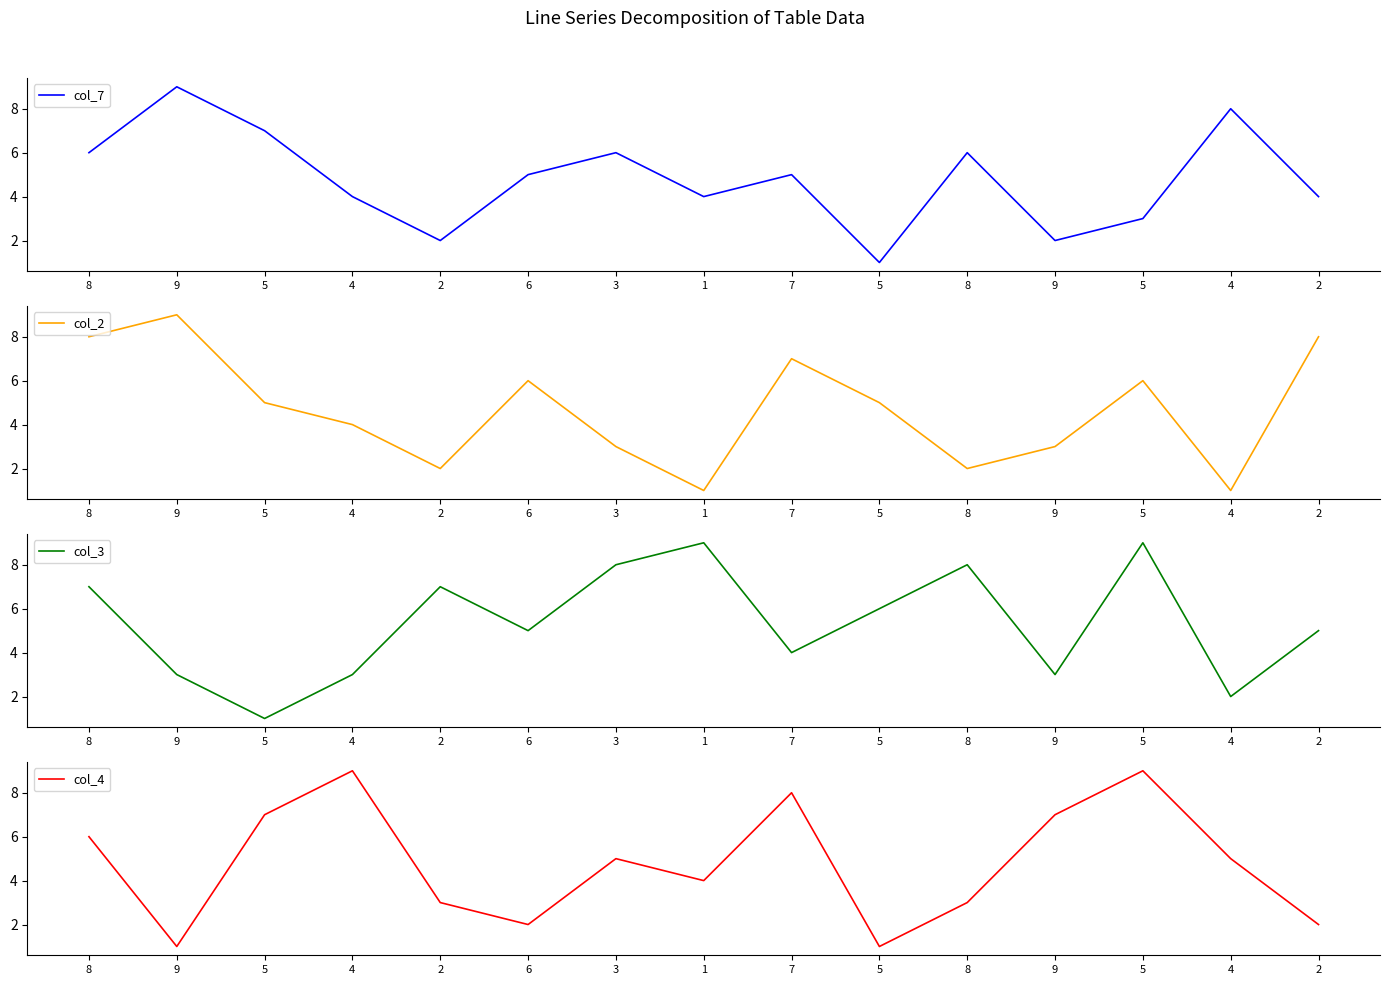

Is this an area chart (filled region under the line)?

No